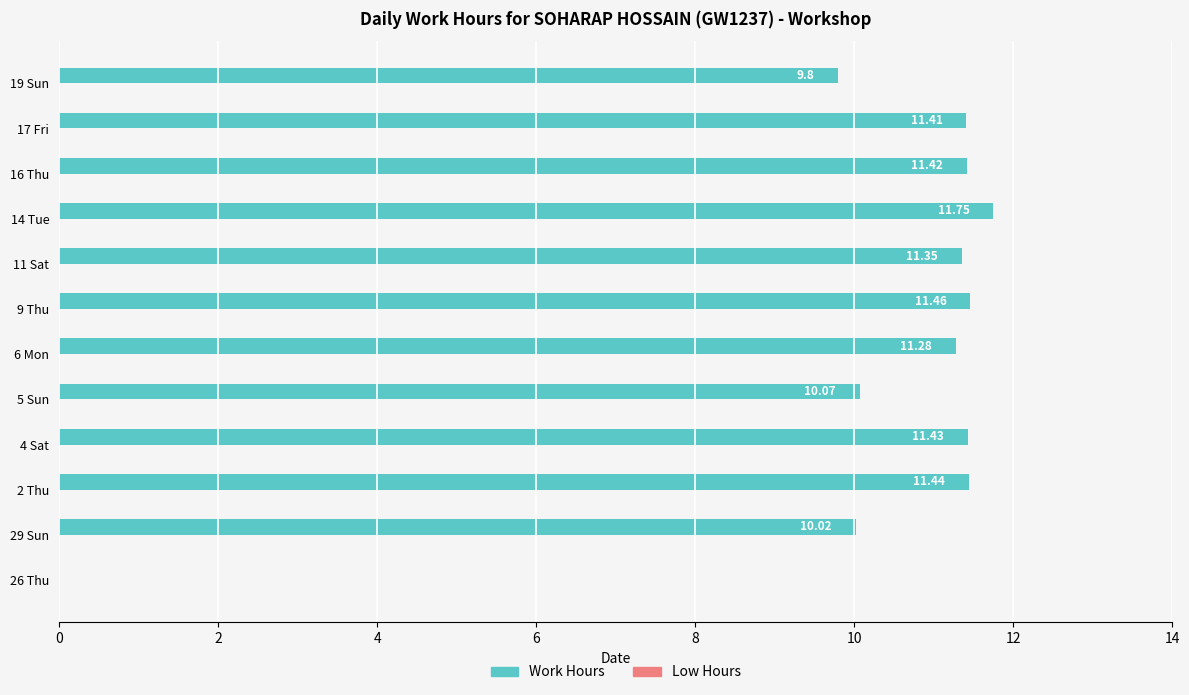

What is the ratio of the value at 9 Thu to the value at 14 Tue?

1.0